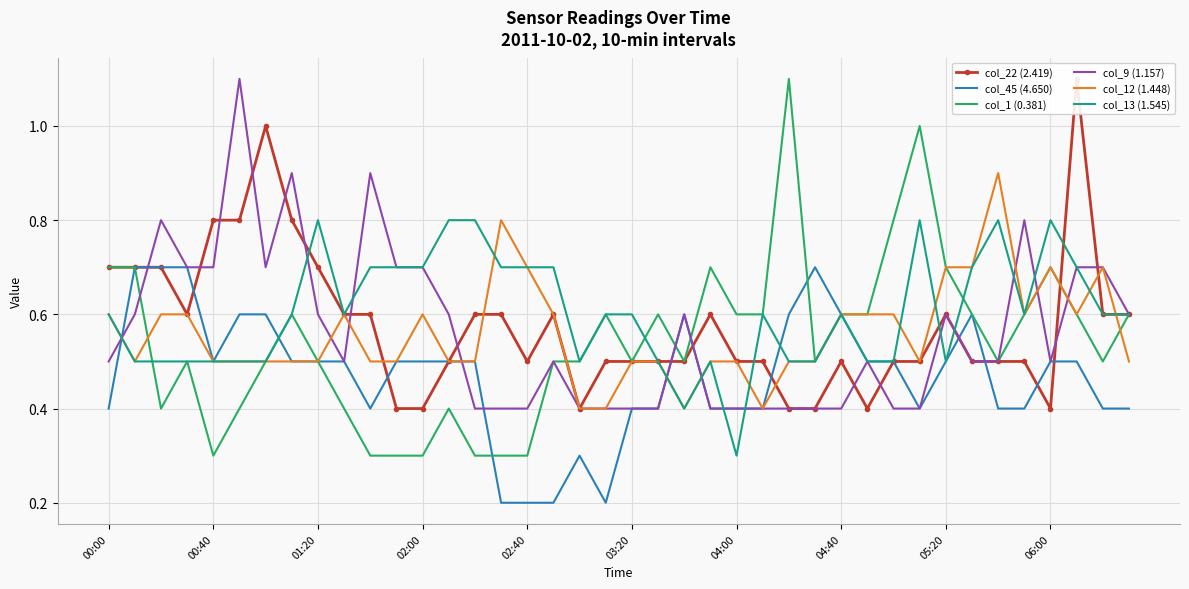

What is the lowest value of the col_1 (0.381) series?

0.3